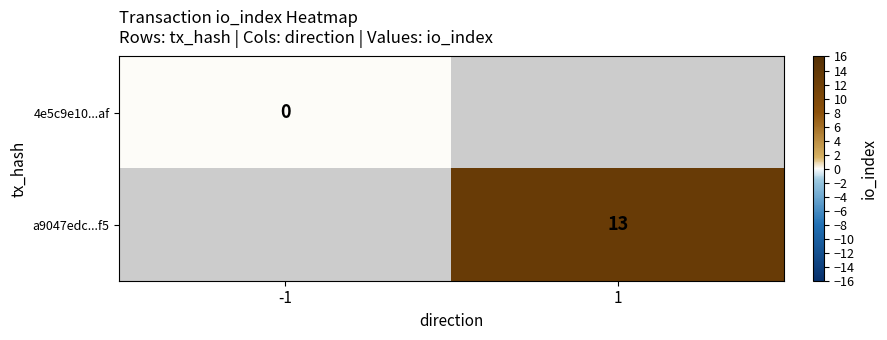

The a9047edc...f5 series shows 13 at 1. True or false?

True